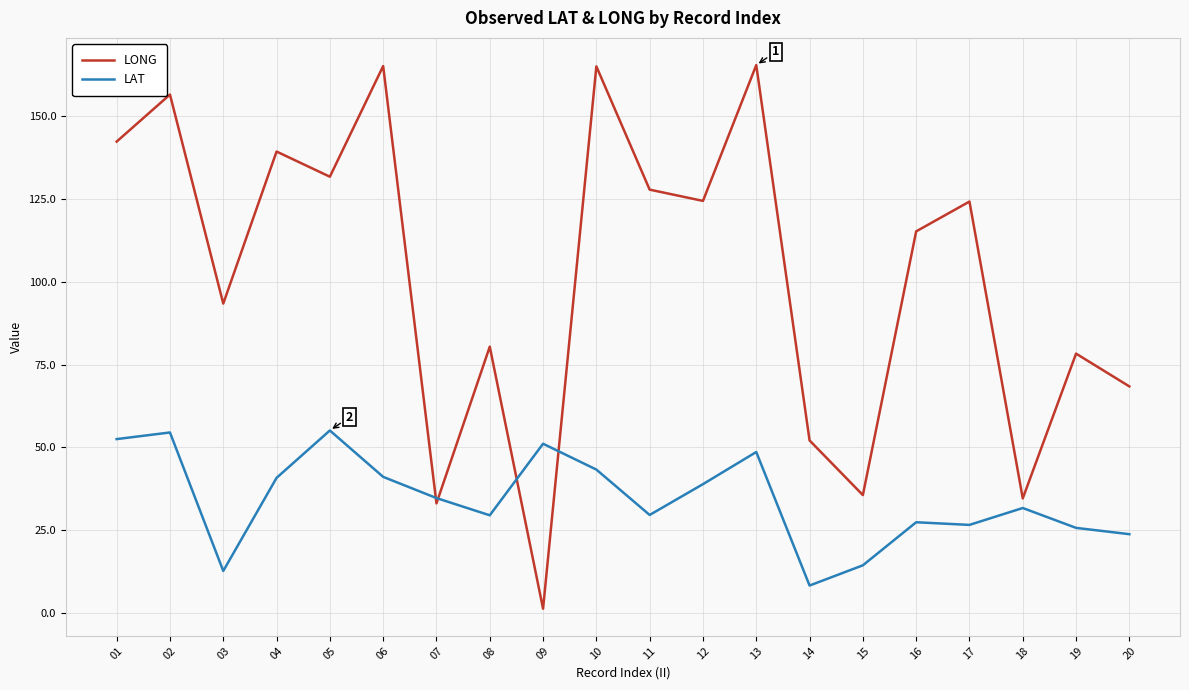

How many times do LONG and LAT cross each other?

4